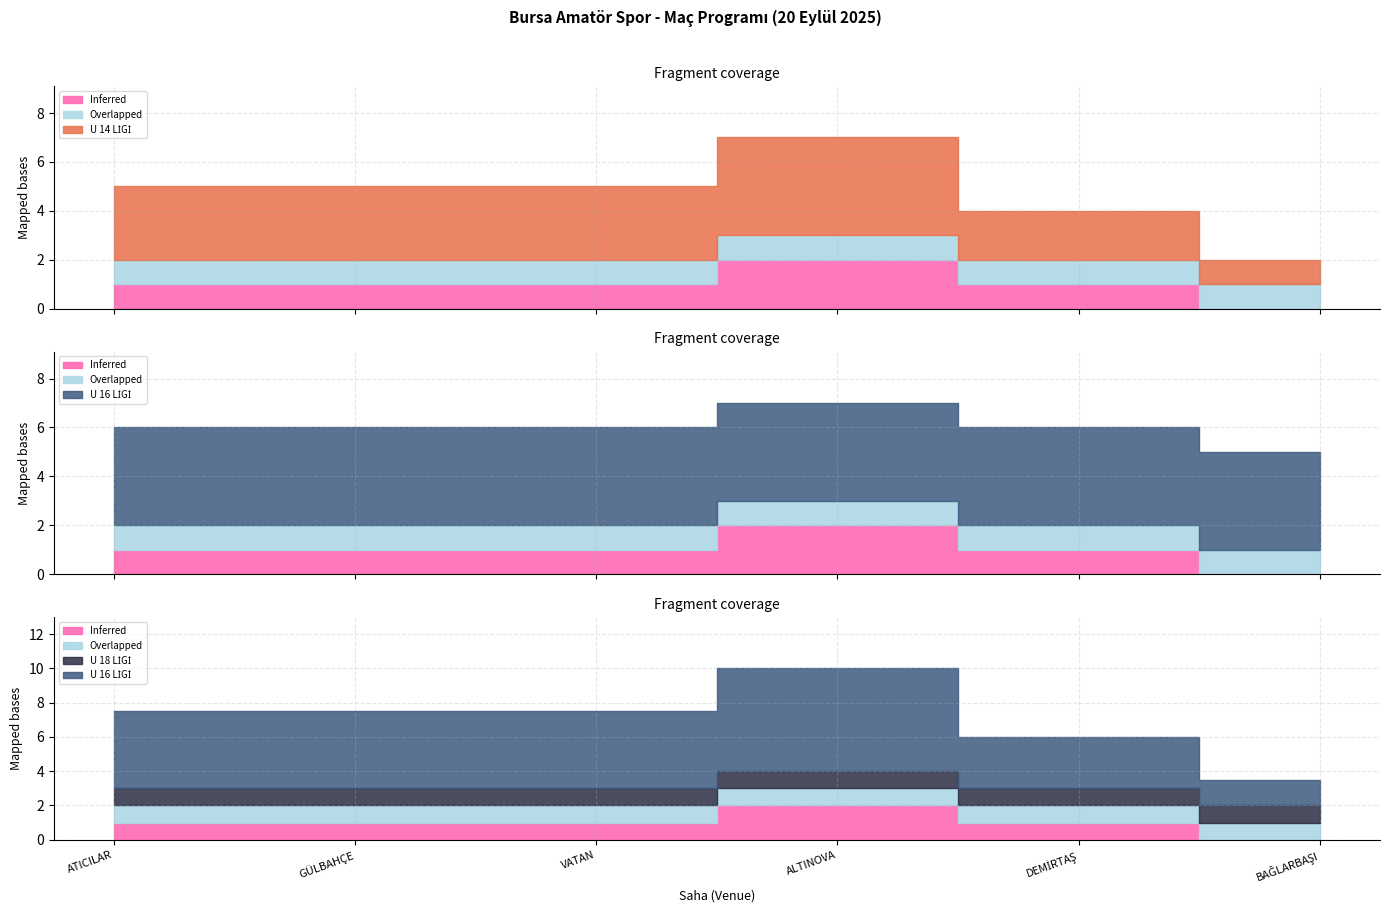

What are all the series names shown in the legend?

U 14 LİGİ, U 16 LİGİ, U 18 LİGİ, Inferred, Overlapped